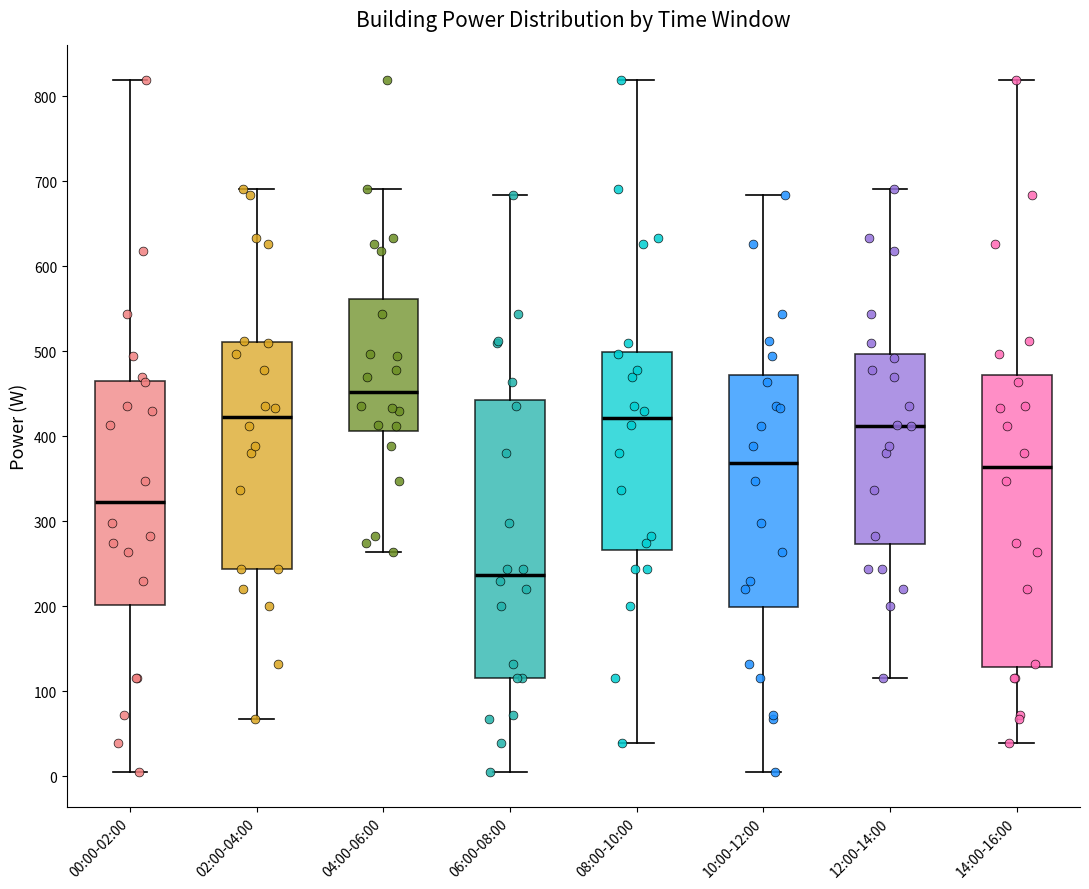

Which box has the highest median line?

04:00-06:00